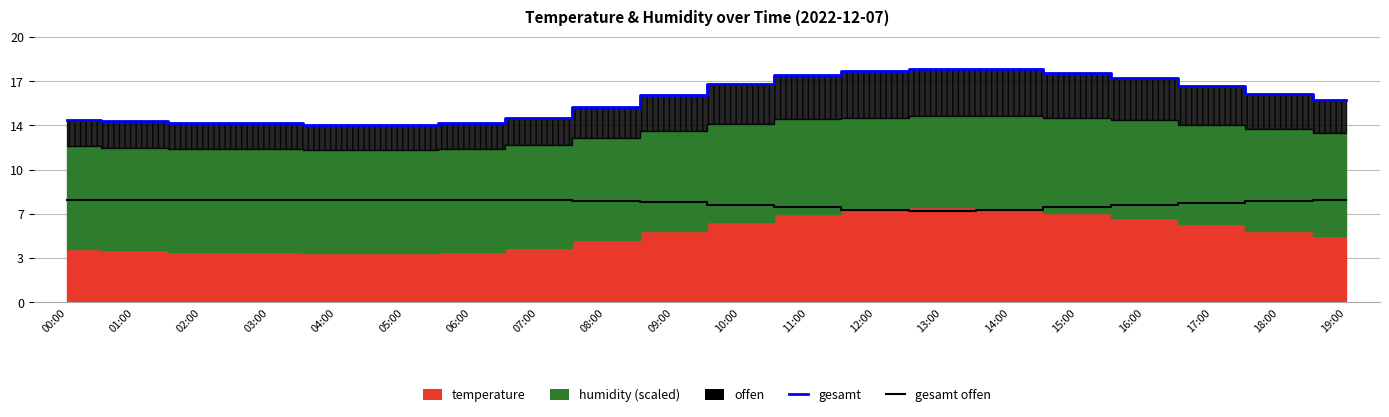

What is the difference between the highest and lowest values at 06:00?

5.8